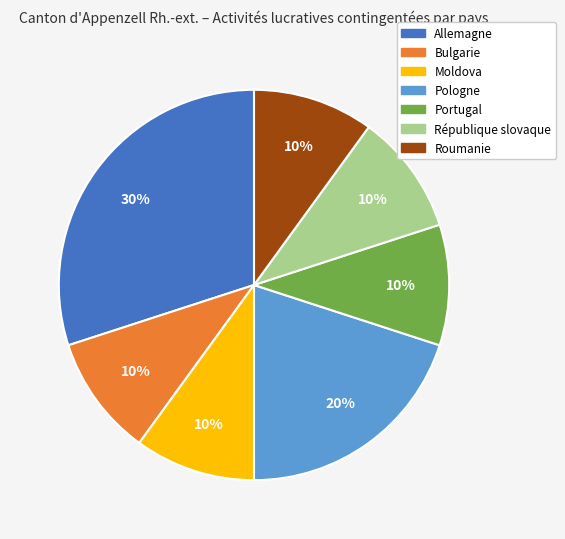

Do Portugal and Pologne together represent more than half of the pie?

No